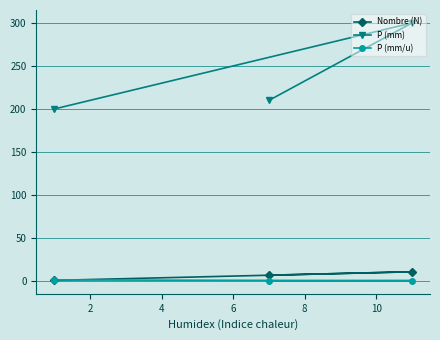

At how many categories does at least one series exceed 192?

3